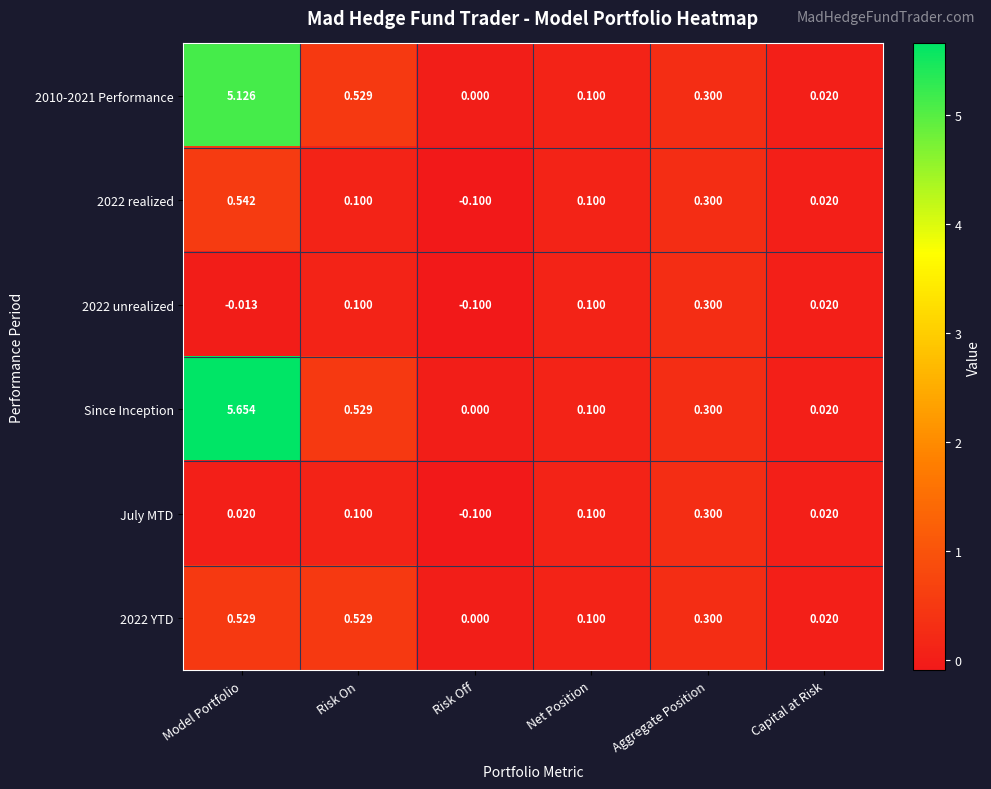

List the labels in order of 2010-2021 Performance value, largest first.

Model Portfolio, Risk On, Aggregate Position, Net Position, Capital at Risk, Risk Off